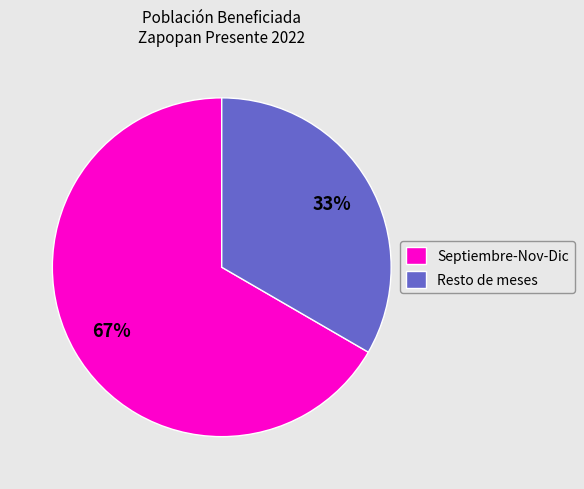

Does any single category account for the majority?

Yes